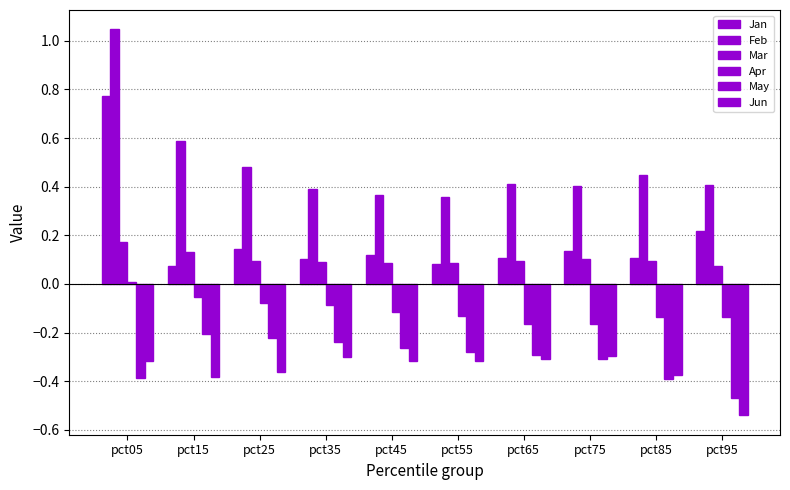

How many bars are there in total?

60